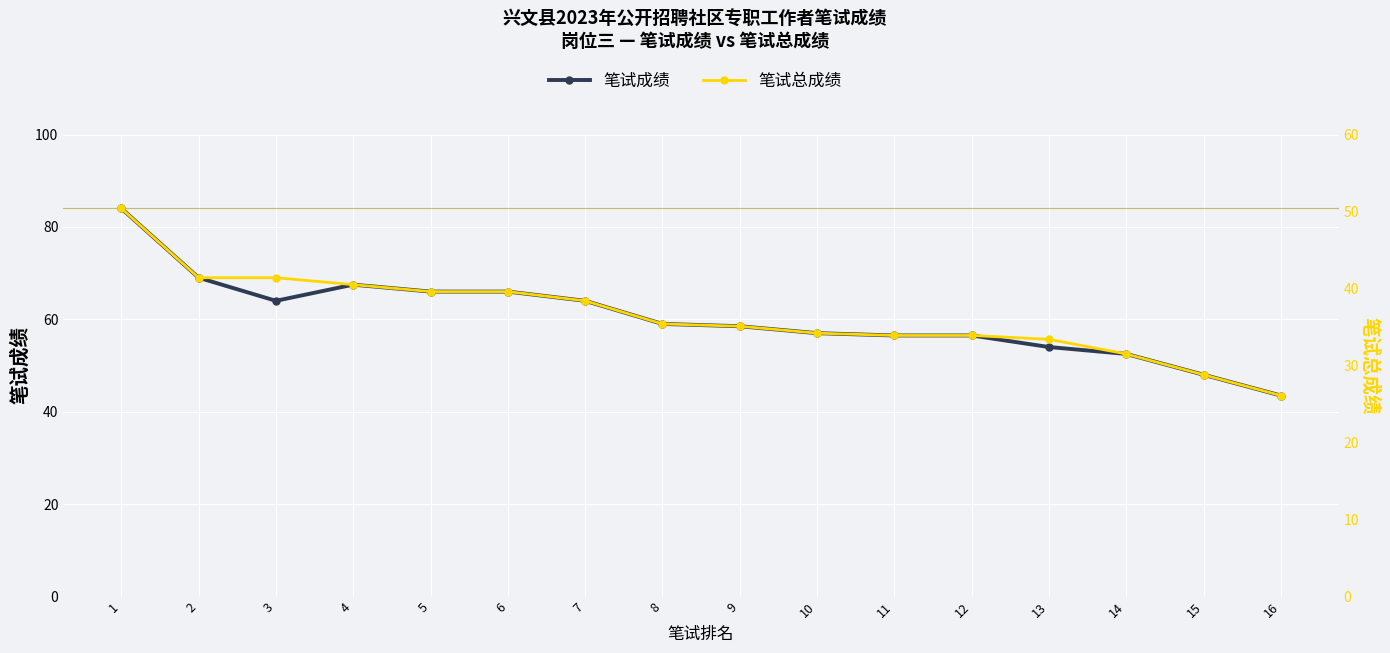

Which series has the largest total across all categories?

笔试成绩